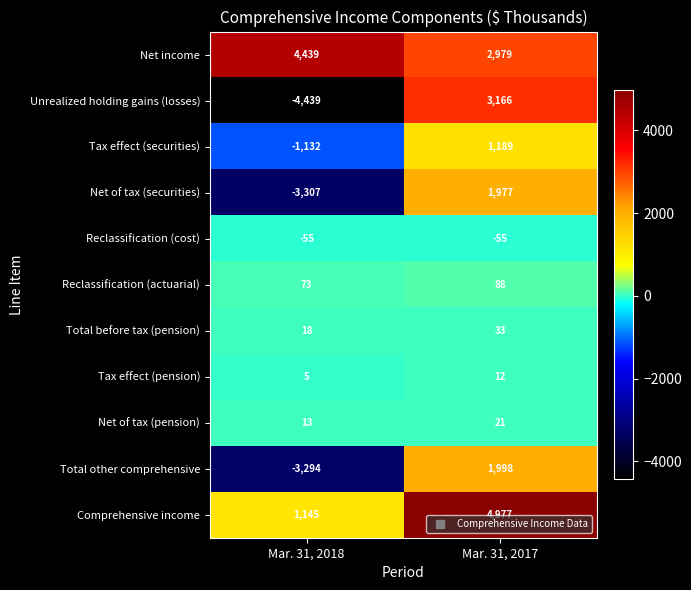

What is the lowest value of the Comprehensive income series?

1145